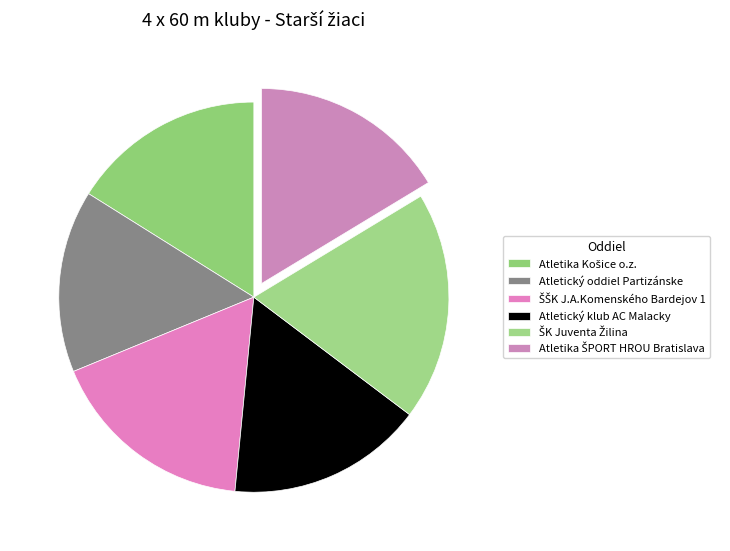

What is the smallest slice in the pie chart?

Atletický oddiel Partizánske